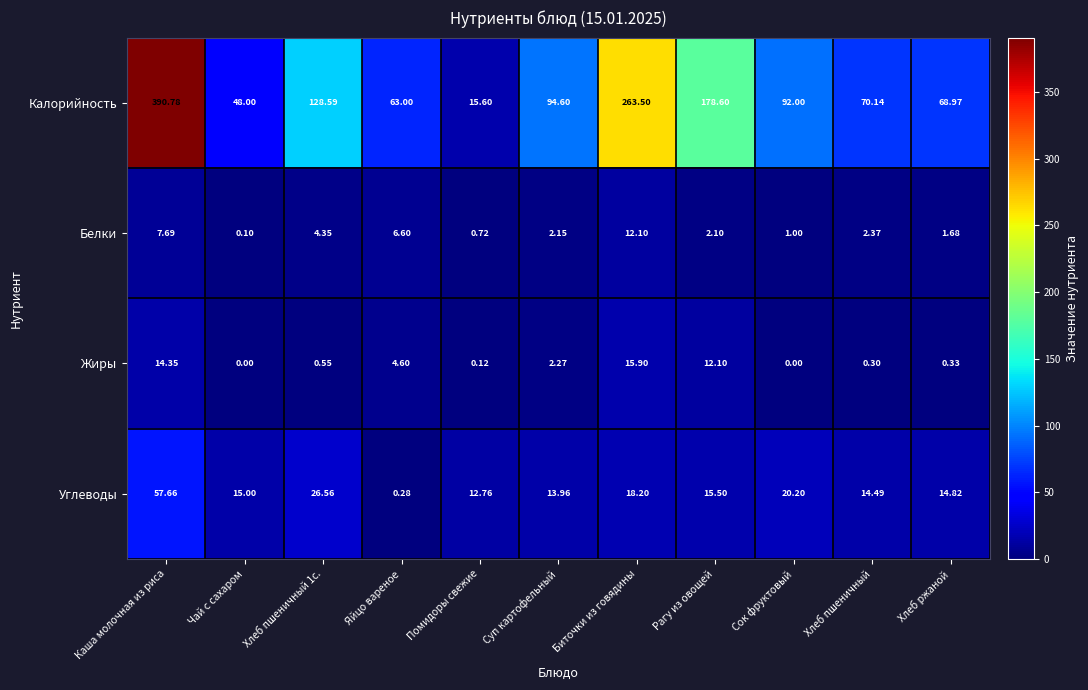

How many data points does each series have?

11